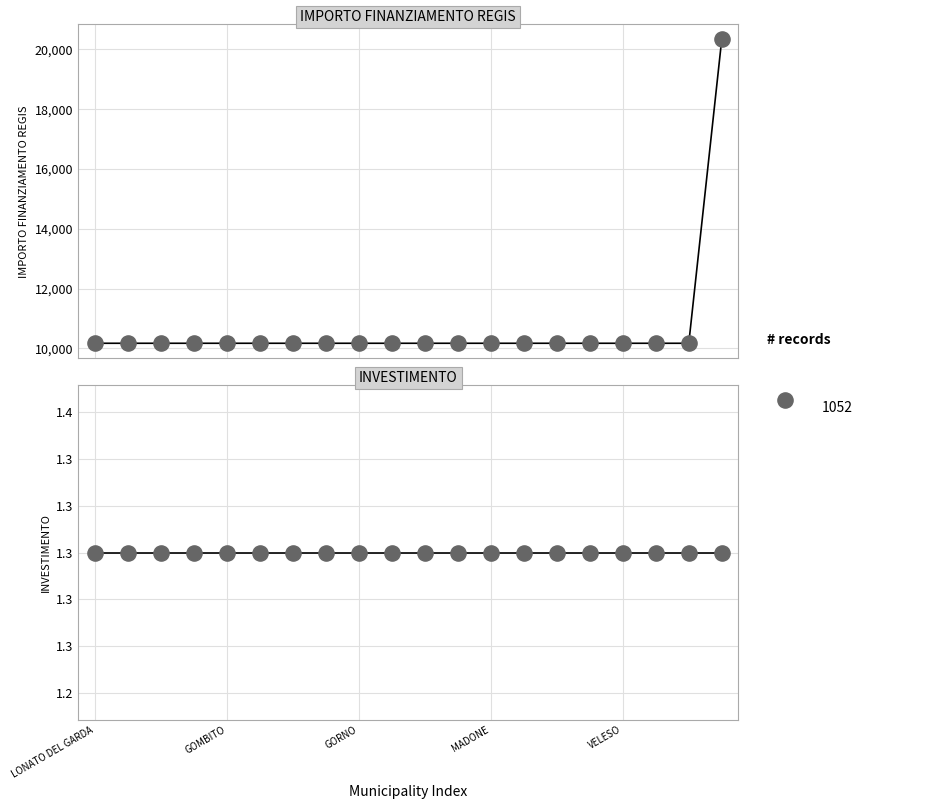

At how many categories does at least one series exceed 5558?

20